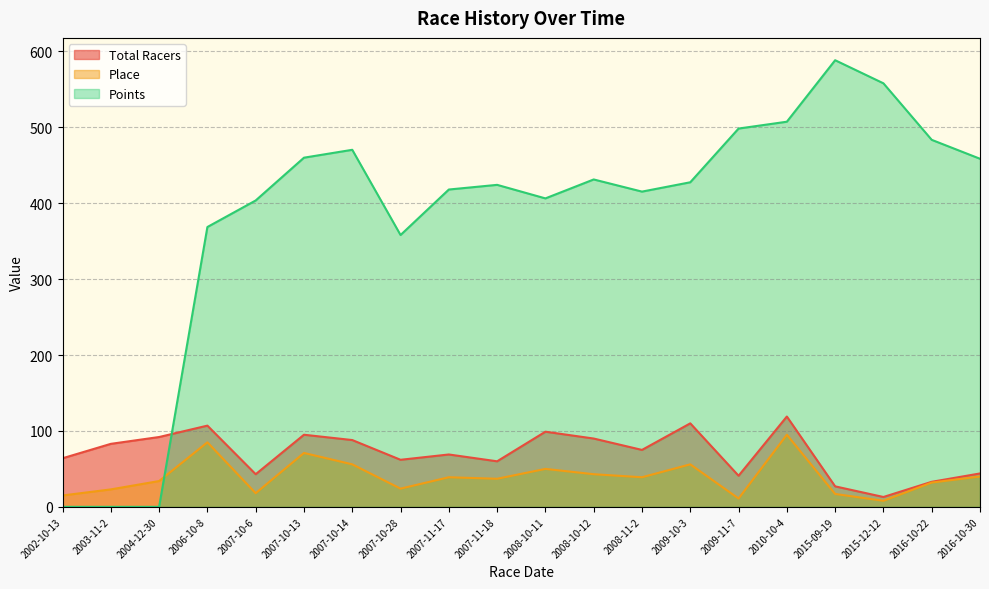

Reading left to right, transcribe all the data shown in this chart.

Total Racers: 64.0	83.0	92.0	107.0	43.0	95.0	88.0	62.0	69.0	60.0	99.0	90.0	75.0	110.0	41.0	119.0	27.0	13.0	33.0	44.0
Place: 15.0	23.0	34.0	85.0	18.0	71.0	56.0	24.0	39.0	37.0	50.0	43.0	39.0	56.0	11.0	95.0	17.0	8.0	32.0	40.0
Points: 0.0	0.0	0.0	368.6	403.6	460.0	470.4	358.1	418.0	424.2	406.3	431.3	415.3	427.6	498.3	507.4	588.4	557.9	483.5	458.6